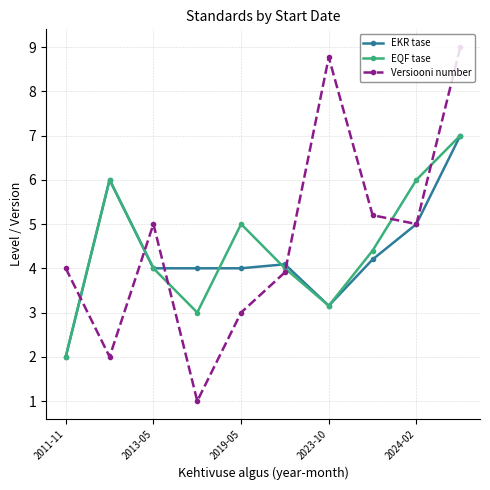

Which series has the largest range (max minus min)?

Versiooni number